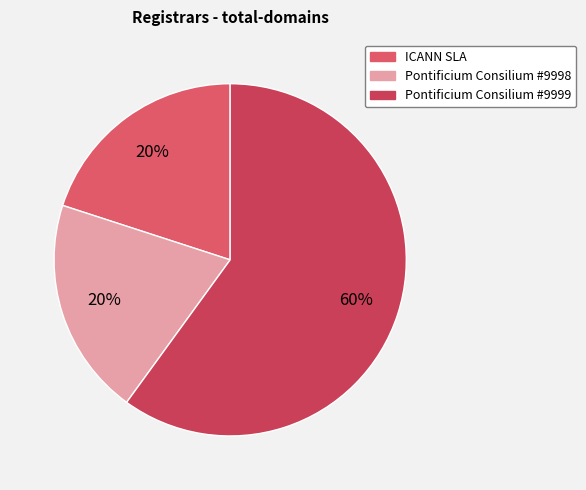

Count the number of slices in the pie.

3